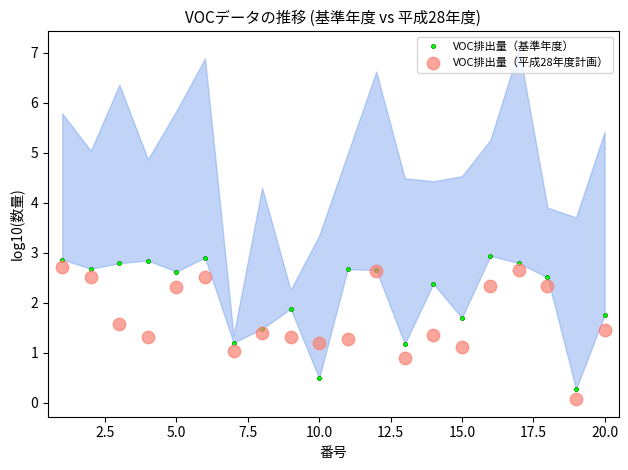

Which series has the largest Y range (max minus min)?

VOC排出量（基準年度）